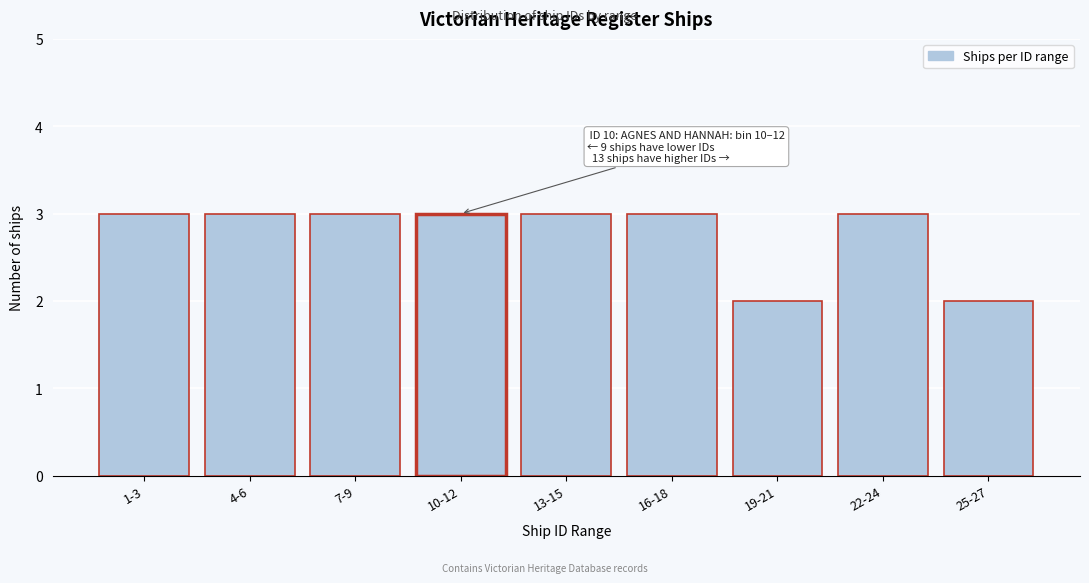

Reading left to right, list all the values displayed in this chart.

1-3=3	4-6=3	7-9=3	10-12=3	13-15=3	16-18=3	19-21=2	22-24=3	25-27=2